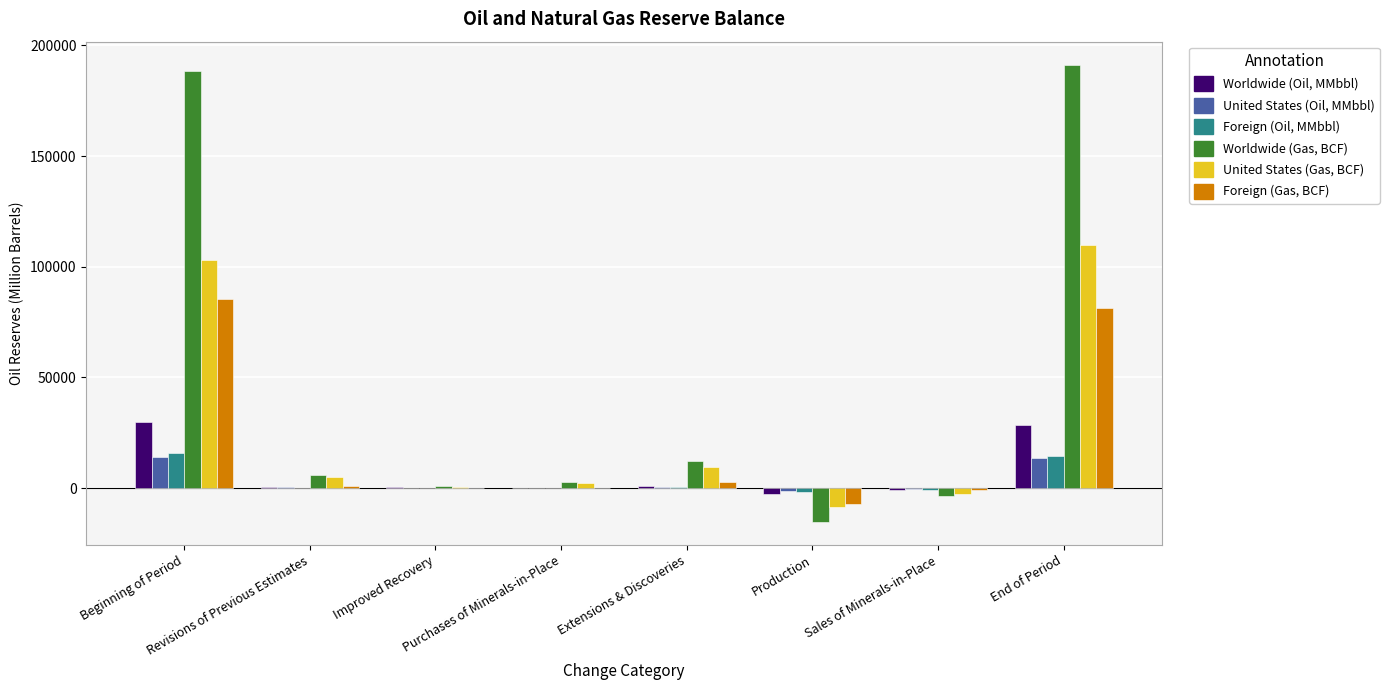

What is the greatest value displayed?

191295